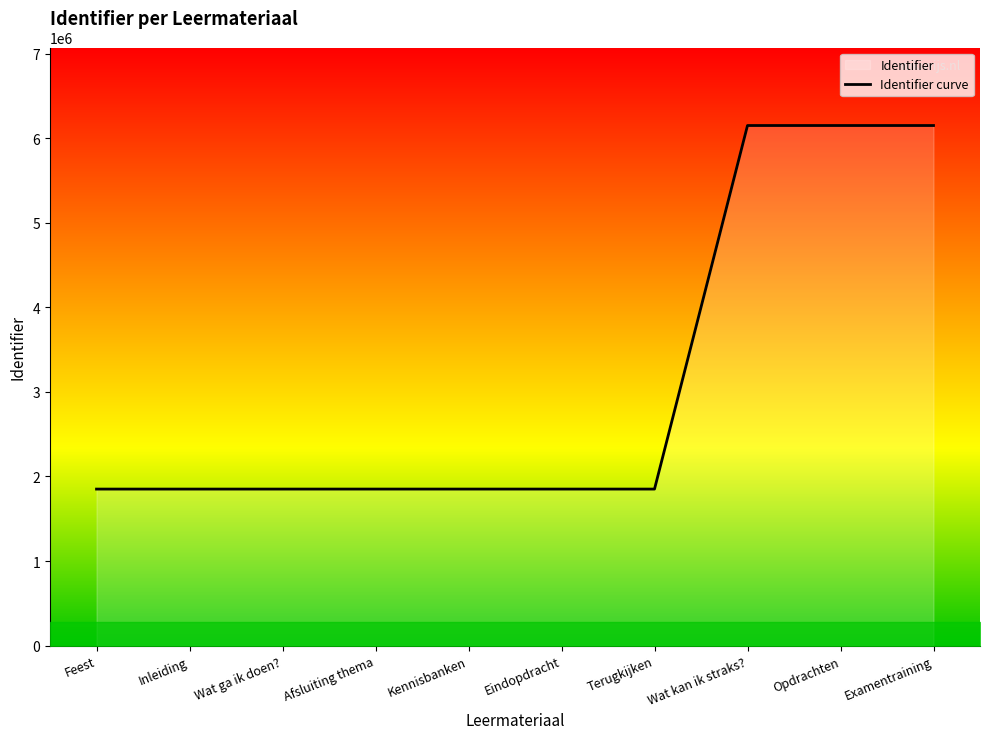

Does the chart have visible grid lines?

No